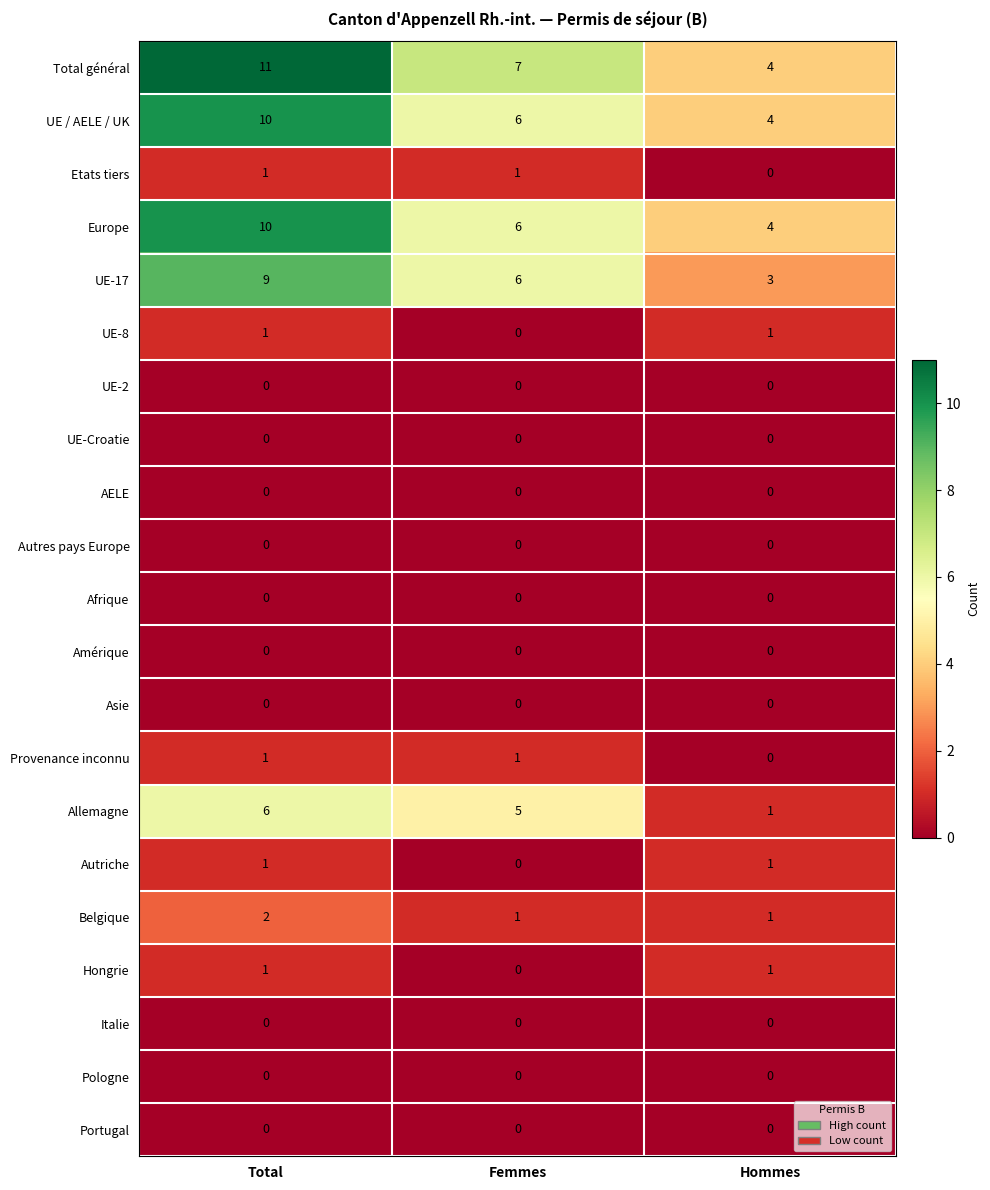

What is the difference between the maximum and minimum values in the UE-17 series?

6